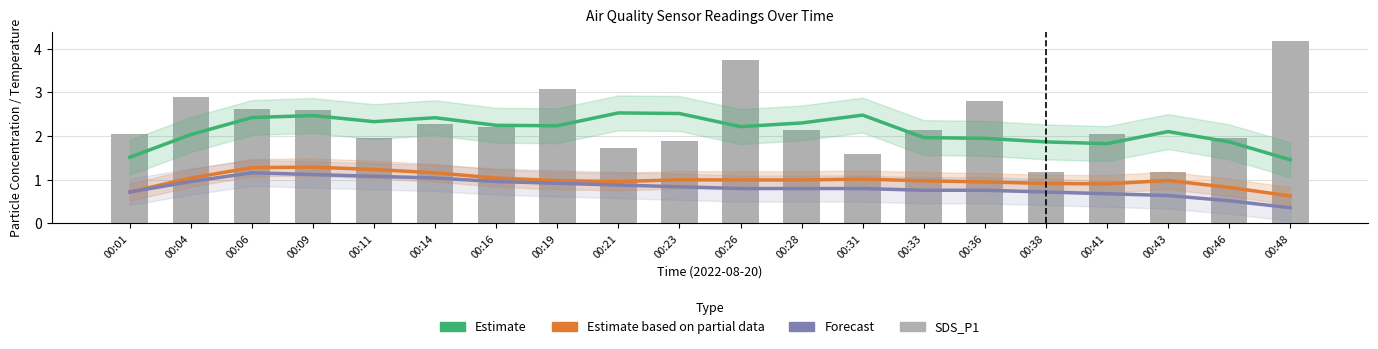

At which category is the sum across all series the highest?

00:26